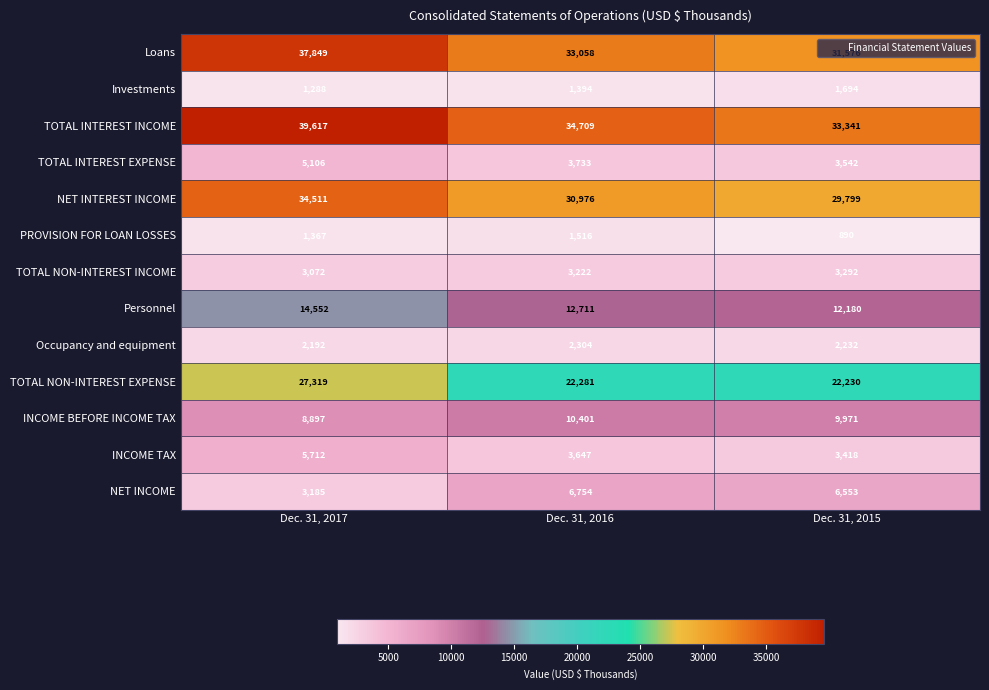

What is the difference between the maximum and minimum values in the NET INTEREST INCOME series?

4712